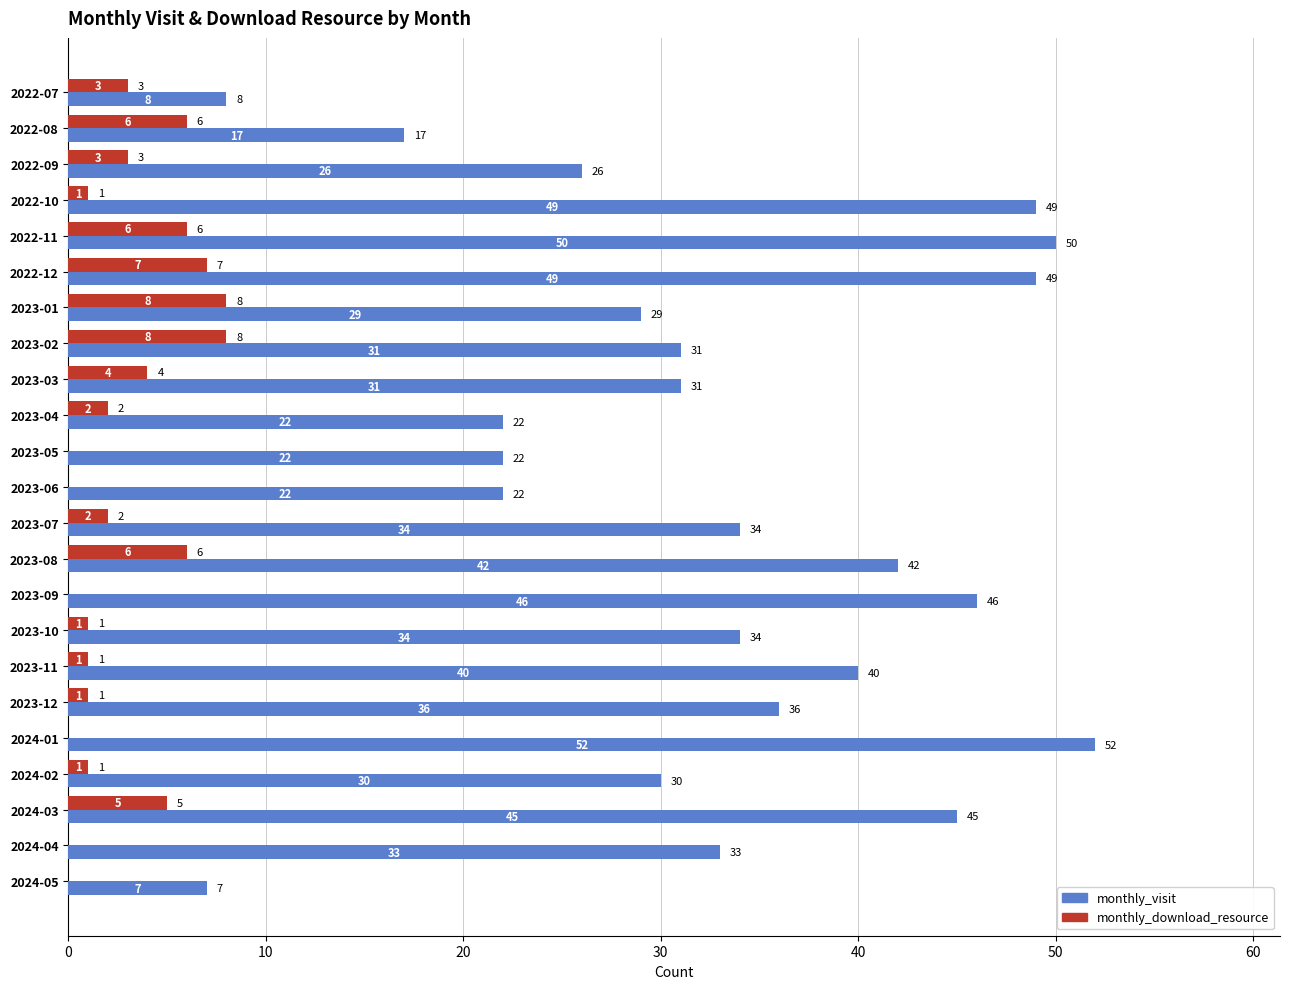

Between 2022-09 and 2024-02, which series saw the biggest shift?

monthly_visit